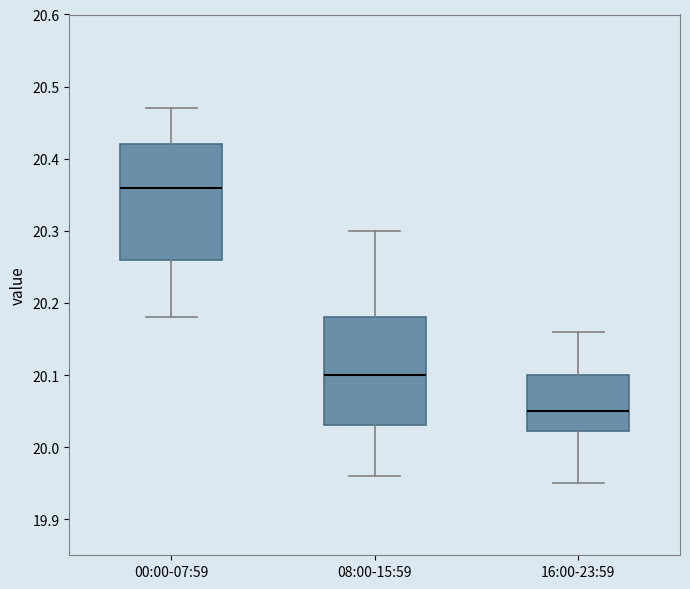

Reading left to right, transcribe this box plot: for each box, give where its median line is, the range the box spans, and where its two whiskers end, as read against the y-axis. The values are not printed on the chart, so give them approximately, as read against the axis.

00:00-07:59: median 20.36, box 20.26 to 20.42, whiskers 20.18 to 20.47
08:00-15:59: median 20.10, box 20.03 to 20.18, whiskers 19.96 to 20.30
16:00-23:59: median 20.05, box 20.02 to 20.10, whiskers 19.95 to 20.16